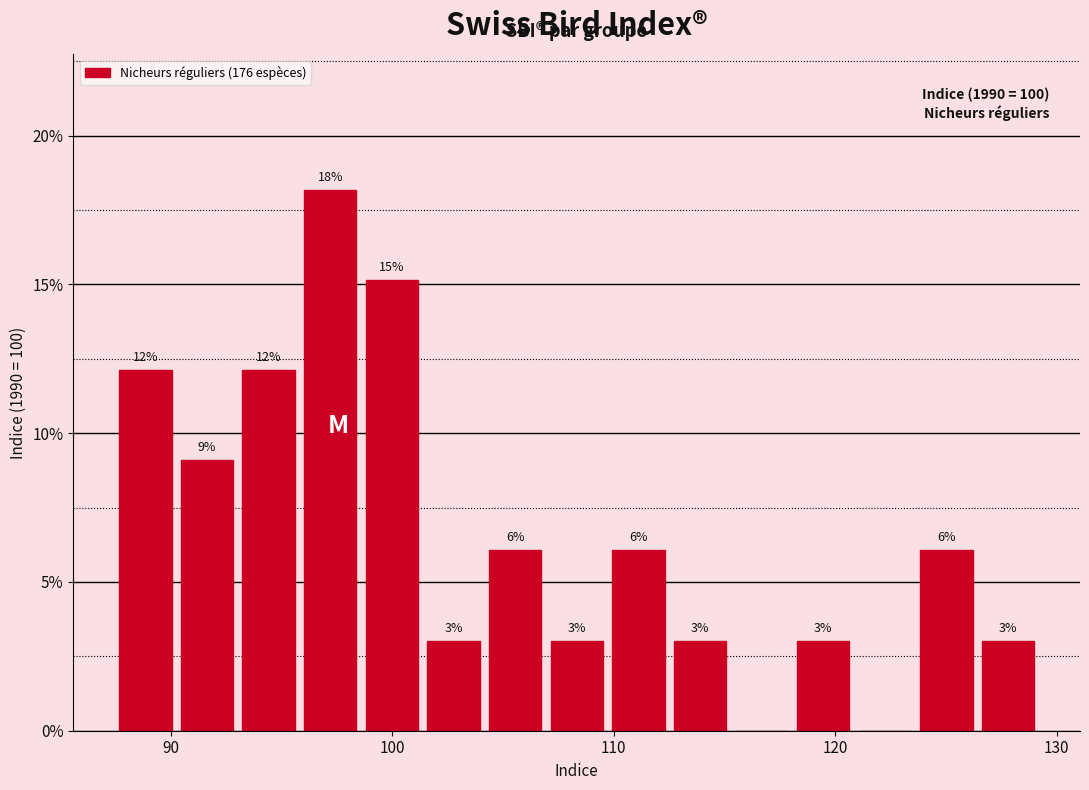

Read against the x-axis, roughly where is the centre of the tallest bar?

97